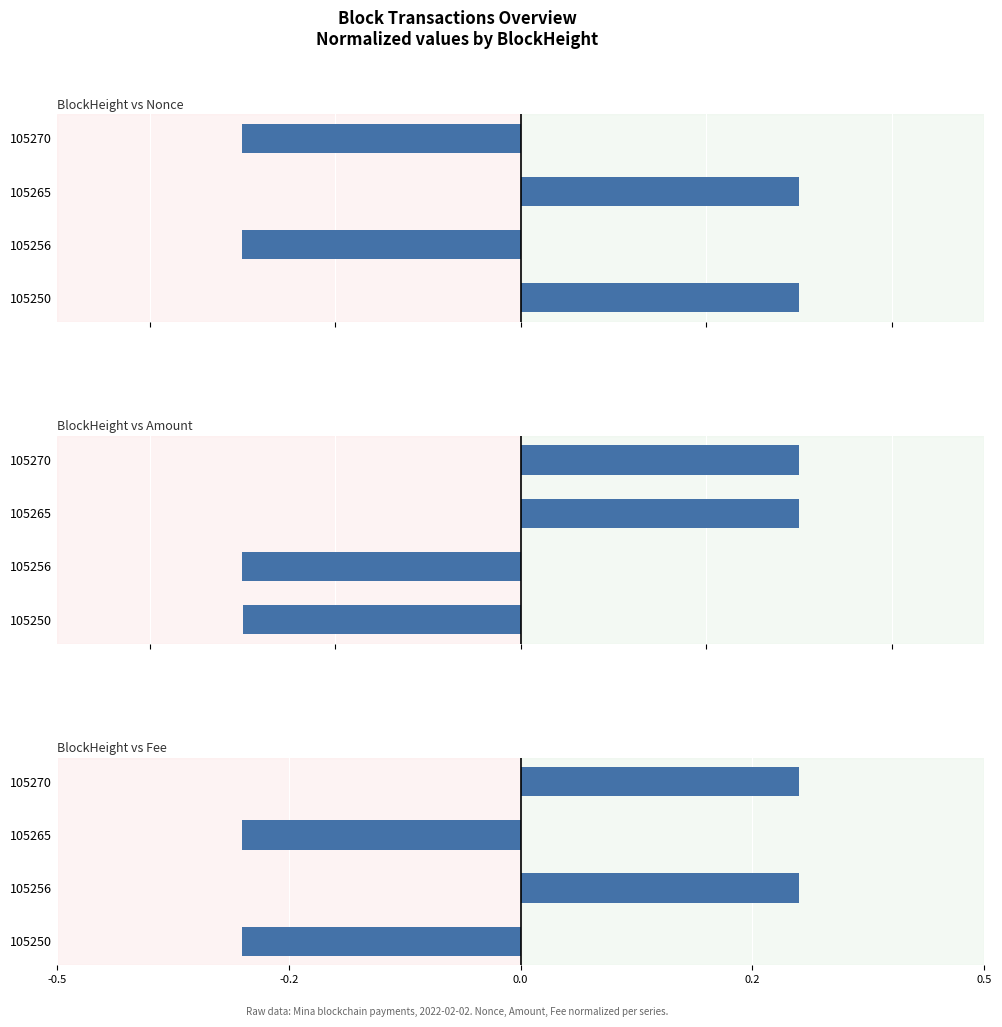

Between 105256 and 105265, which series saw the biggest shift?

Fee